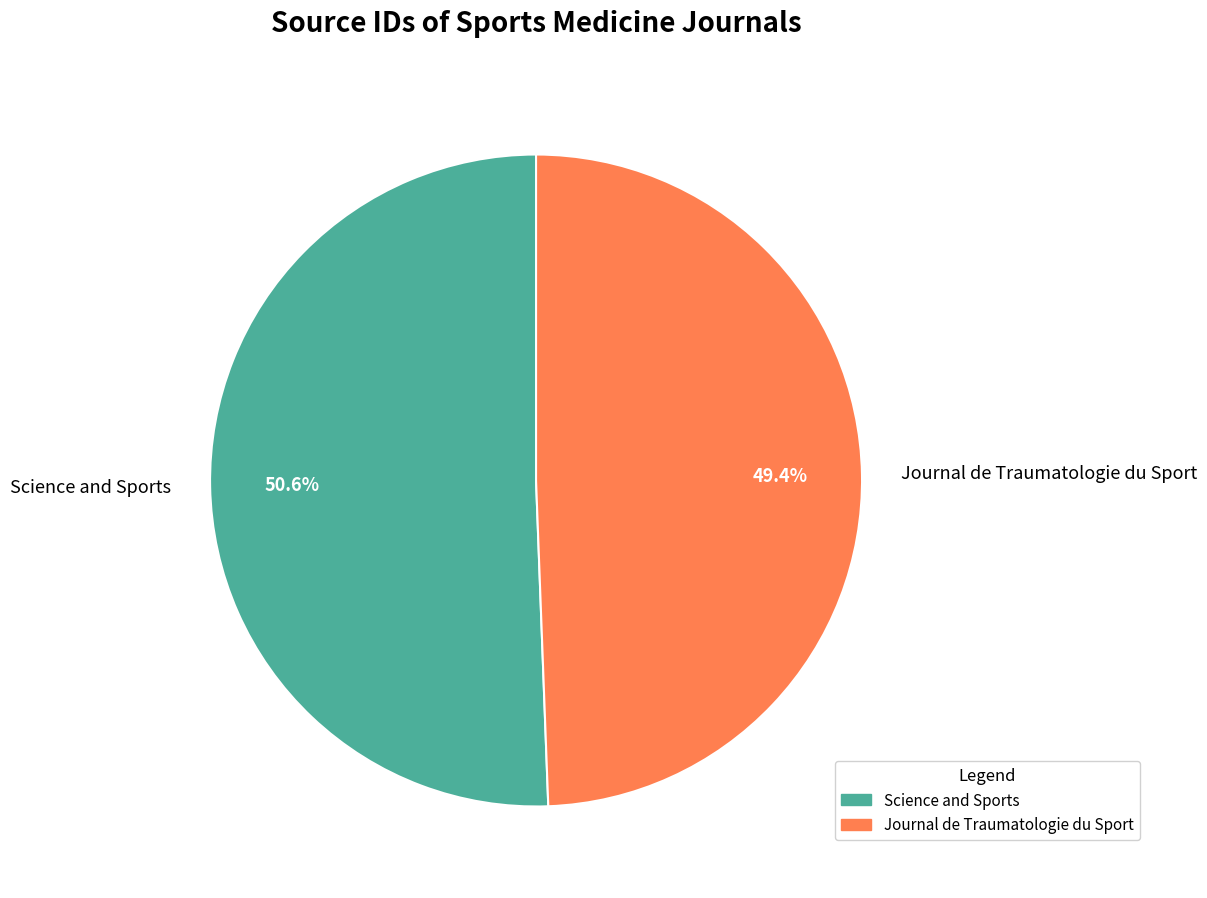

To the nearest percent, what portion does Science and Sports represent?

51%